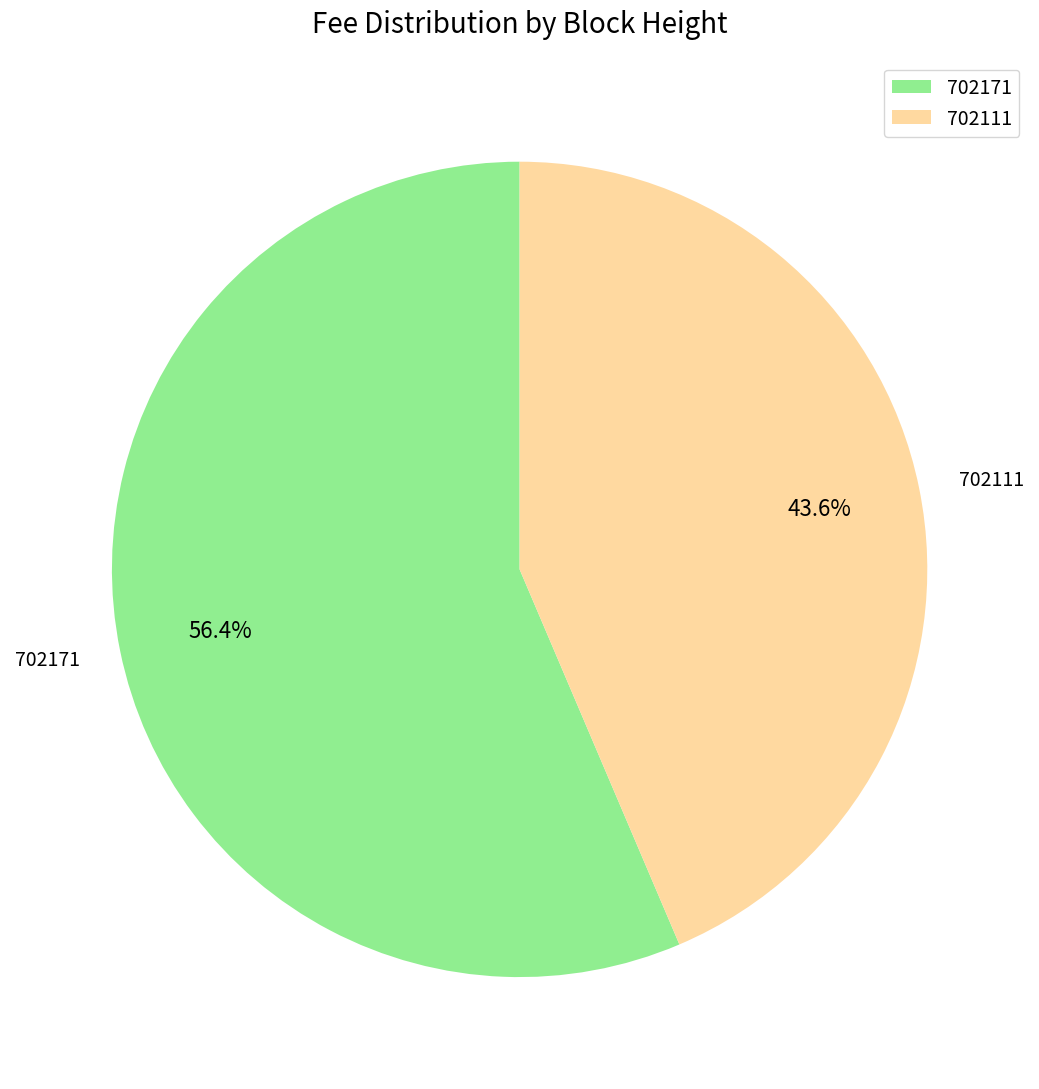

What percentage is the 702171 slice, to the nearest percent?

56%